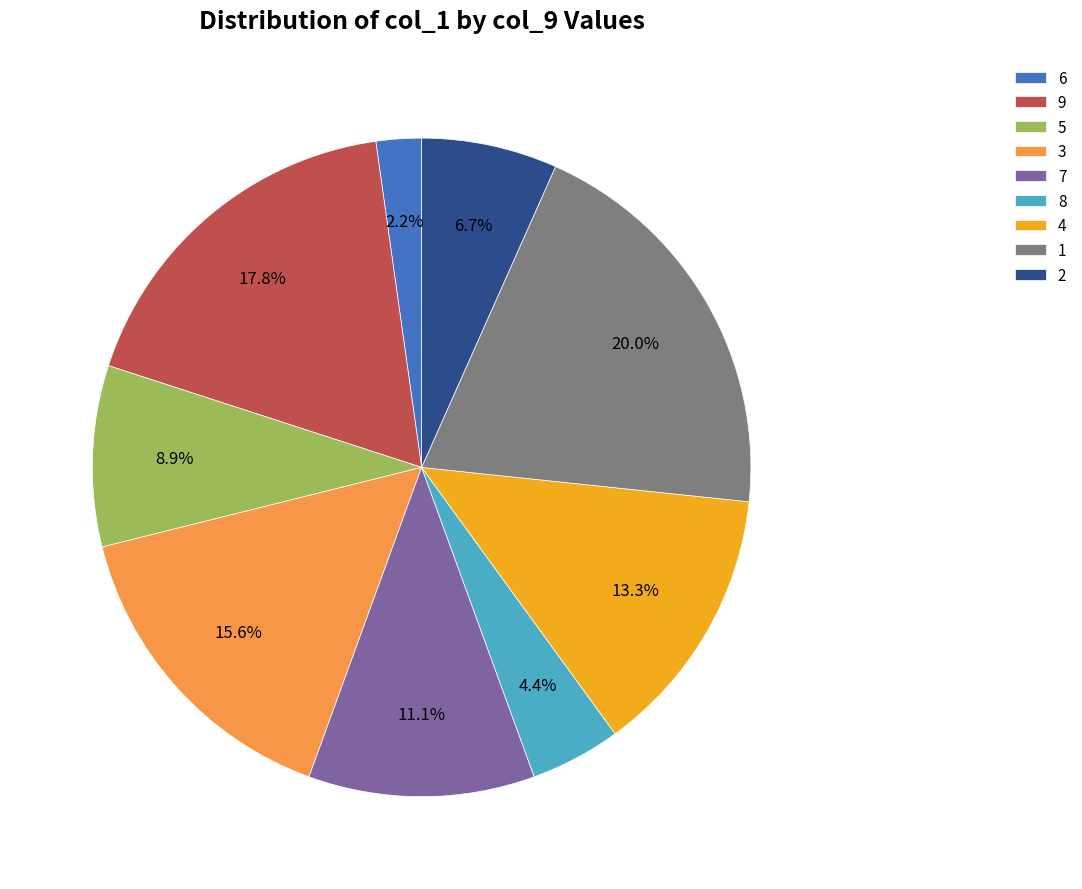

To the nearest percent, what is the difference between the largest and smallest slice percentages?

18%